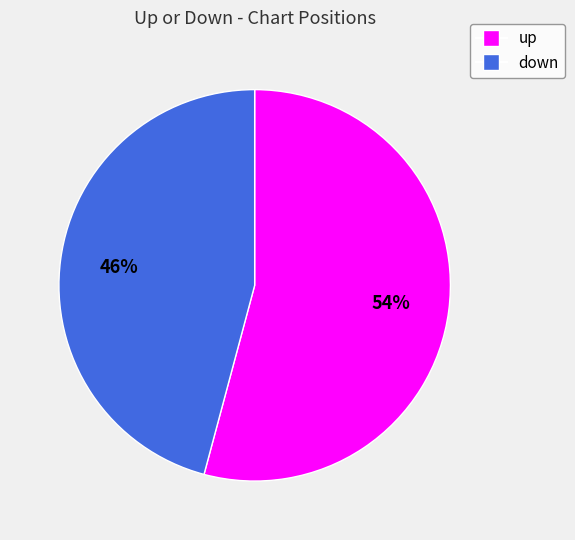

To the nearest percent, what percentage of the pie is up?

54%